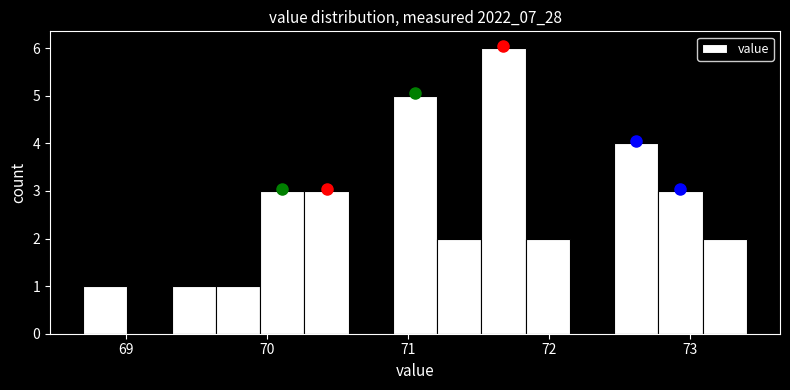

Around what value on the x-axis is the tallest bar? Give the approximate position of its centre, as read against the axis.

71.7